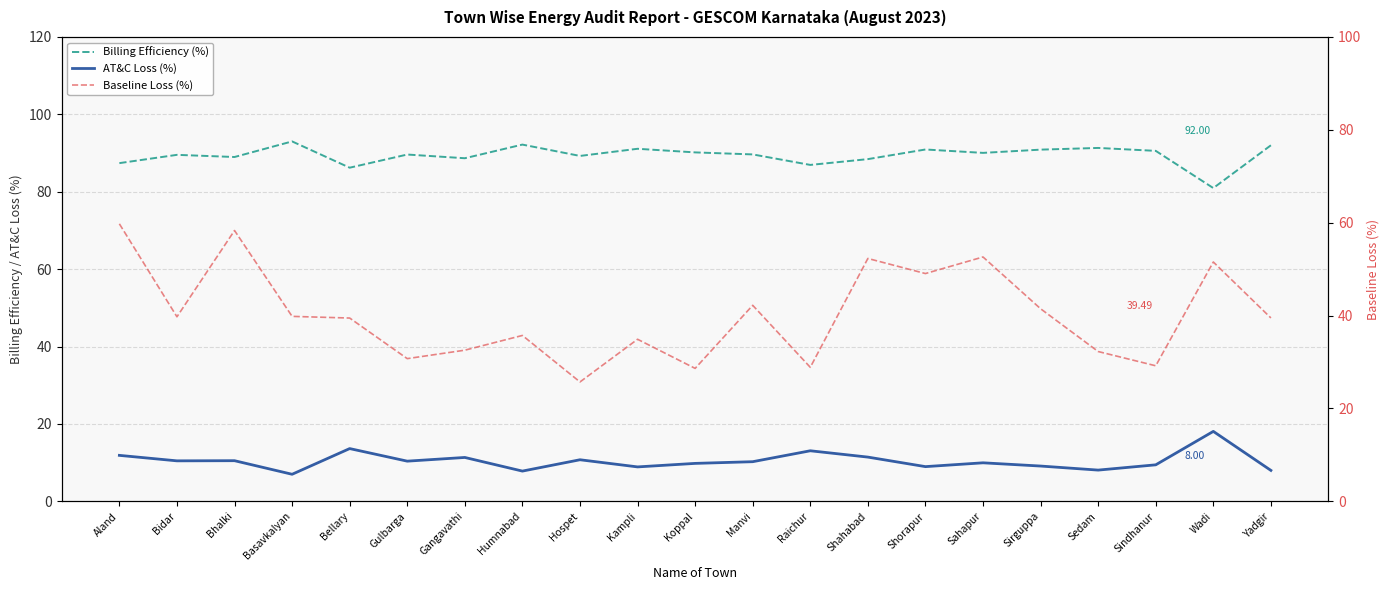

Reading left to right, extract all data points from this chart.

Billing Efficiency (%): Aland=87.4	Bidar=89.5	Bhalki=89.0	Basavkalyan=93.0	Bellary=86.2	Gulbarga=89.6	Gangavathi=88.7	Humnabad=92.2	Hospet=89.3	Kampli=91.1	Koppal=90.2	Manvi=89.6	Raichur=86.9	Shahabad=88.4	Shorapur=90.9	Sahapur=90.0	Sirguppa=90.9	Sedam=91.3	Sindhanur=90.6	Wadi=81.0	Yadgir=92.0
AT&C Loss (%): Aland=11.9	Bidar=10.5	Bhalki=10.5	Basavkalyan=7.0	Bellary=13.6	Gulbarga=10.4	Gangavathi=11.3	Humnabad=7.8	Hospet=10.7	Kampli=8.9	Koppal=9.8	Manvi=10.2	Raichur=13.1	Shahabad=11.4	Shorapur=9.0	Sahapur=10.0	Sirguppa=9.1	Sedam=8.1	Sindhanur=9.4	Wadi=18.1	Yadgir=8.0
Baseline Loss (%): Aland=59.8	Bidar=39.7	Bhalki=58.3	Basavkalyan=39.8	Bellary=39.5	Gulbarga=30.7	Gangavathi=32.5	Humnabad=35.7	Hospet=25.7	Kampli=34.9	Koppal=28.6	Manvi=42.2	Raichur=28.9	Shahabad=52.3	Shorapur=49.0	Sahapur=52.6	Sirguppa=41.5	Sedam=32.3	Sindhanur=29.2	Wadi=51.5	Yadgir=39.5